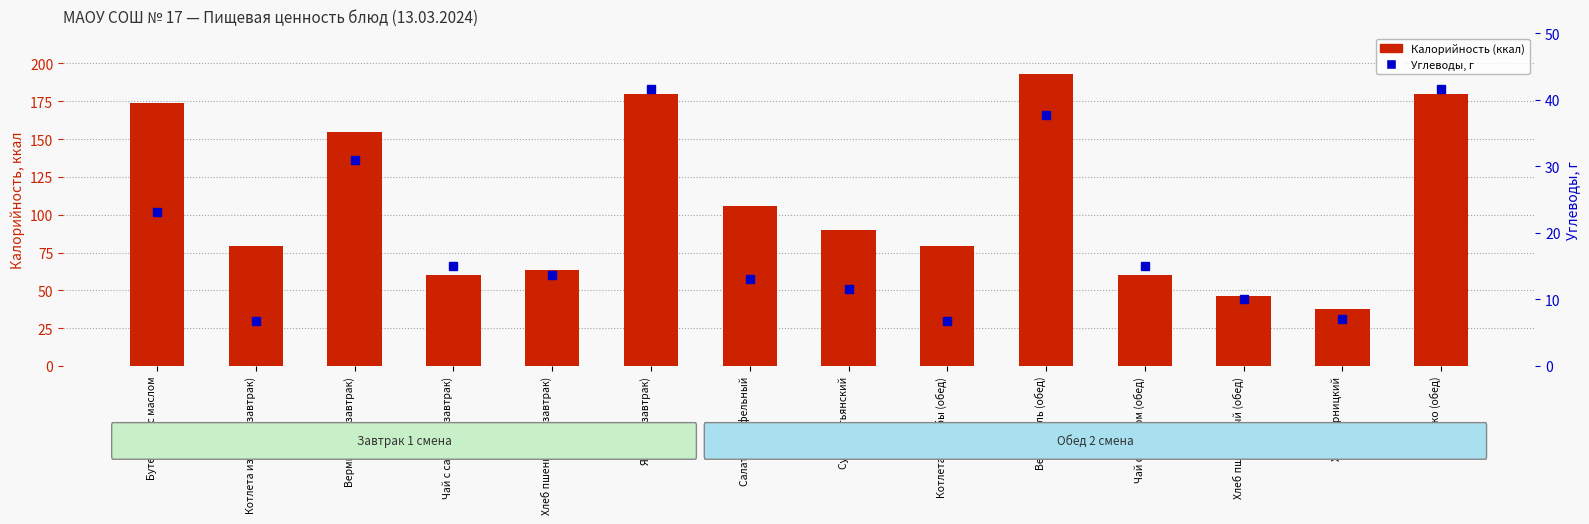

What is the label of the 4th bar from the left?

Чай с сахаром (завтрак)